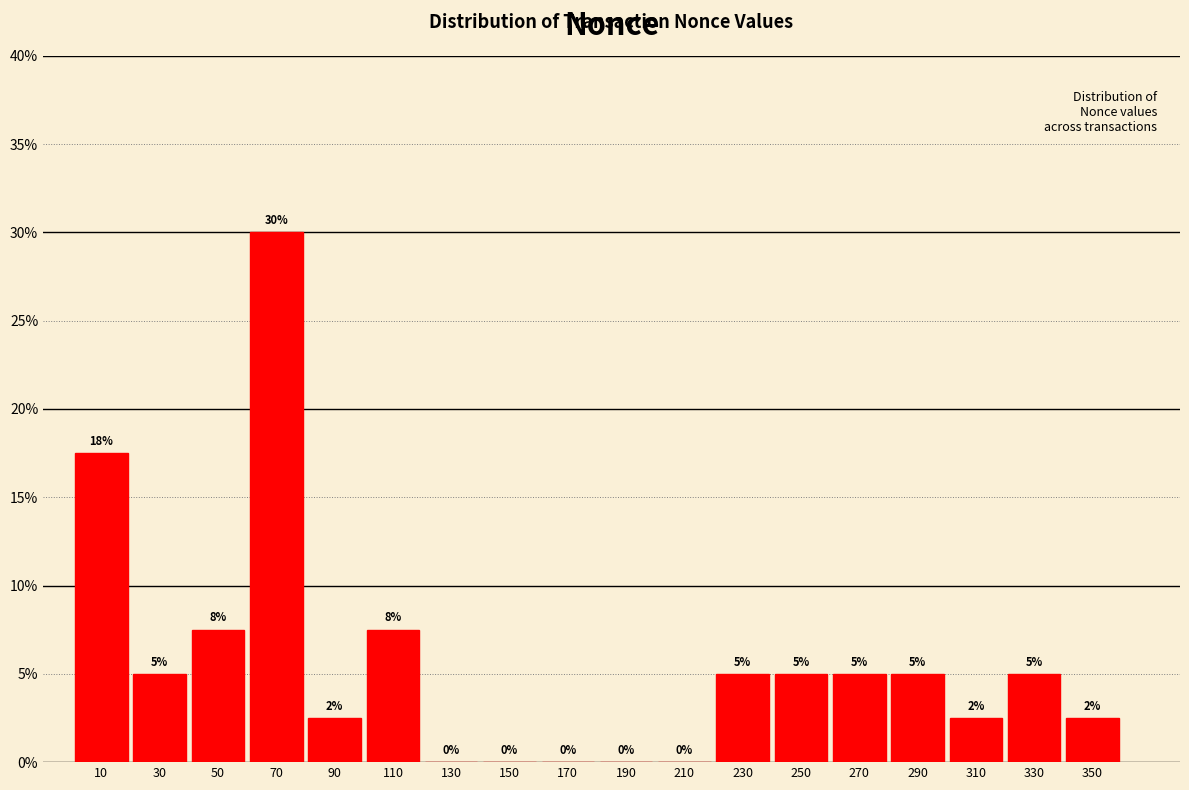

Over which range of the x-axis is the bar tallest?

60 to 80